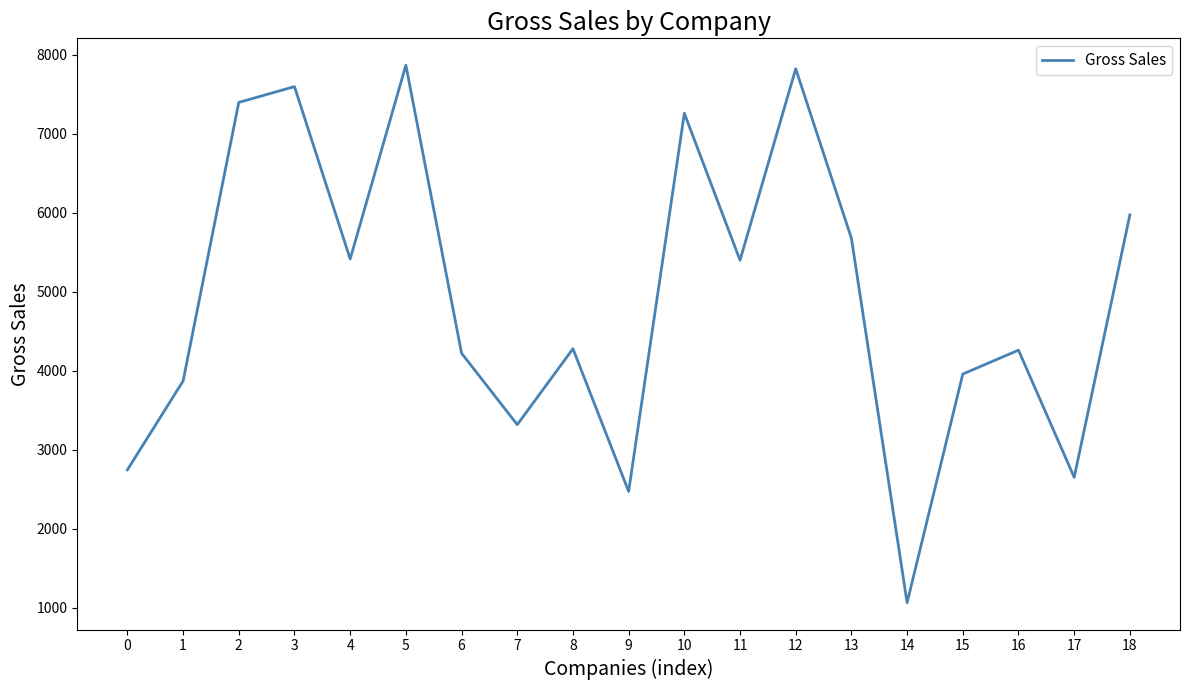

What is the change in value from 9 to 11?

+2927